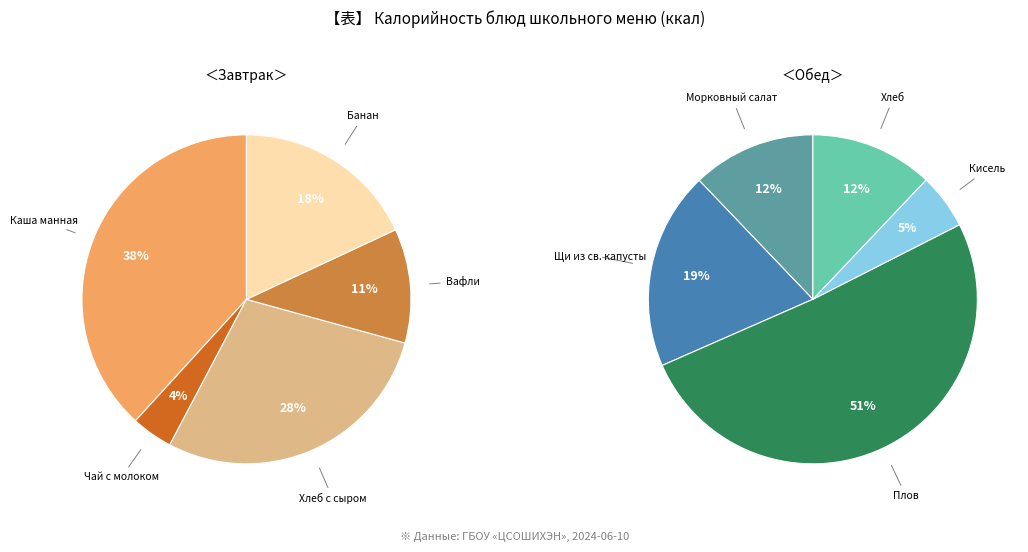

What is the smallest slice in the pie chart?

Чай с молоком